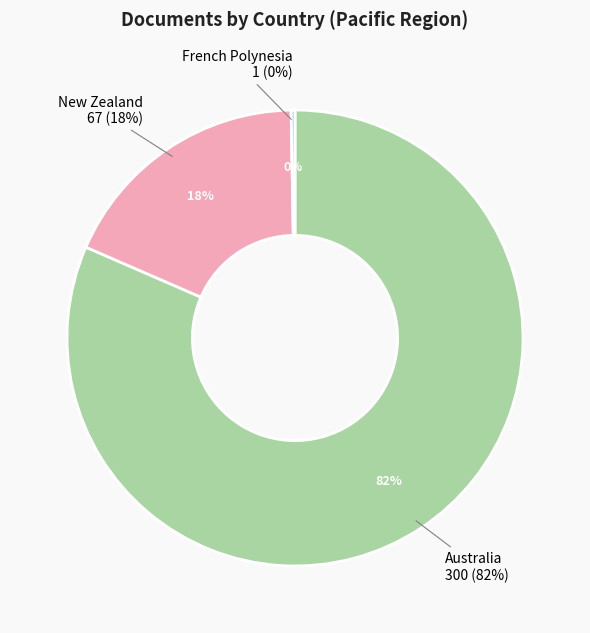

What percentage is NOT represented by Australia?

18.5%